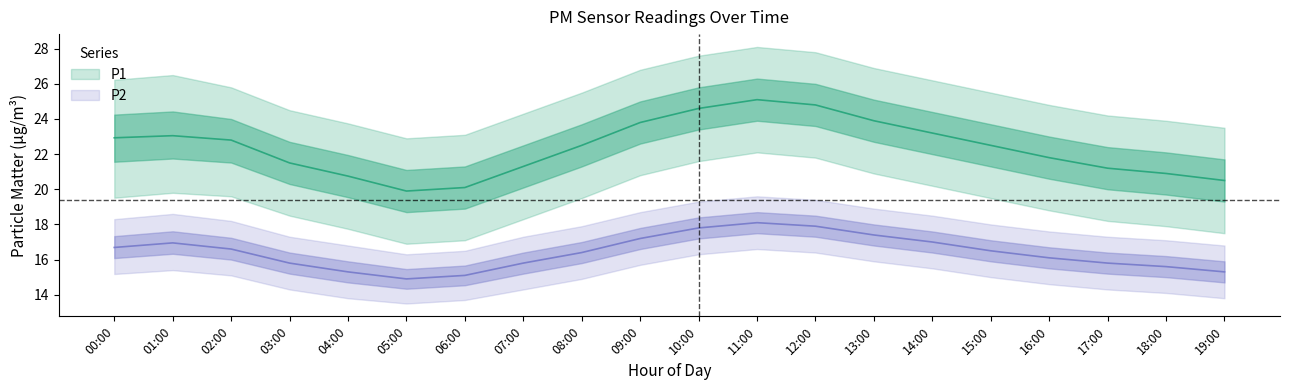

What is the minimum value shown in the chart?

13.5